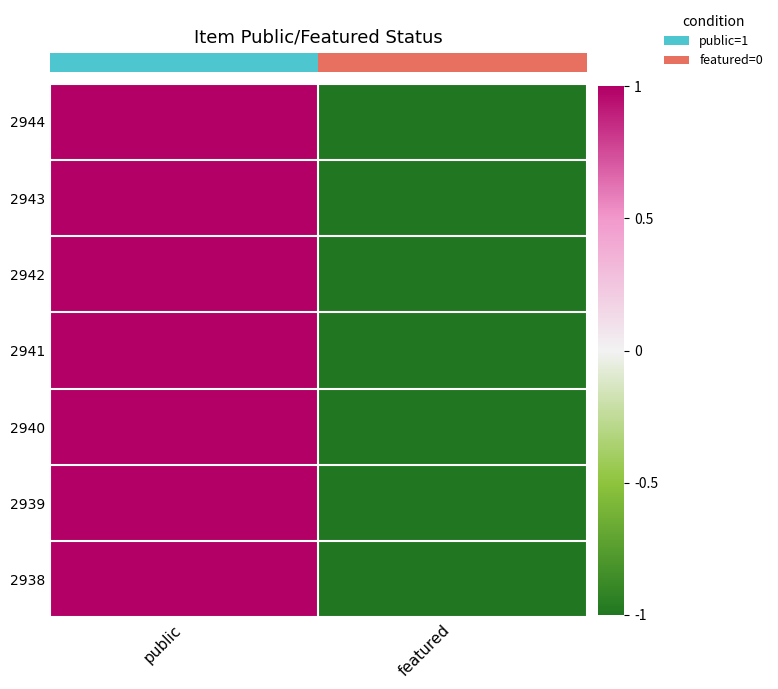

Which label corresponds to the largest value in the chart?

public